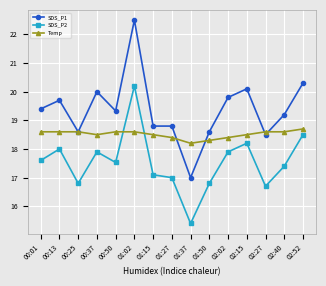

What are all the series names shown in the legend?

SDS_P1, SDS_P2, Temp